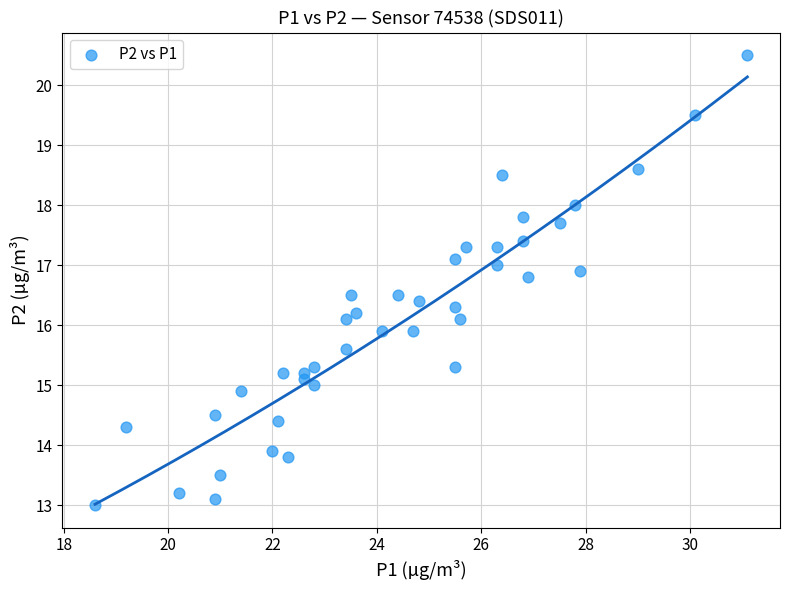

What is the range of Y values (max minus min)?

7.5